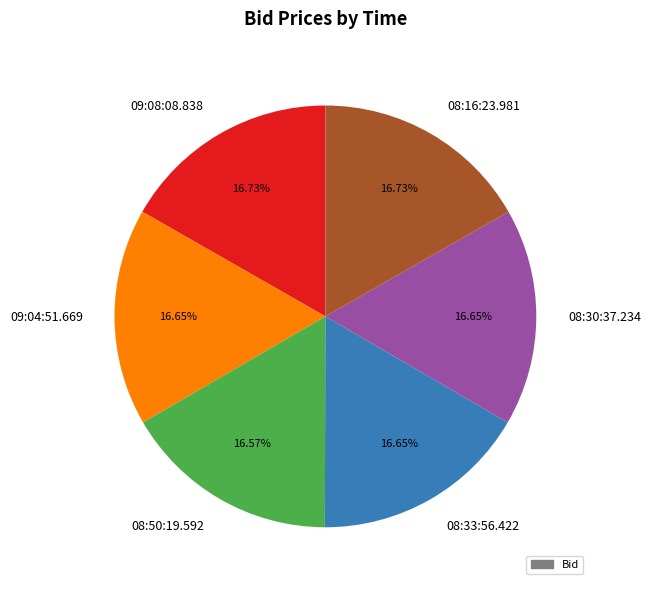

What percentage is the 09:08:08.838 slice, to the nearest percent?

17%